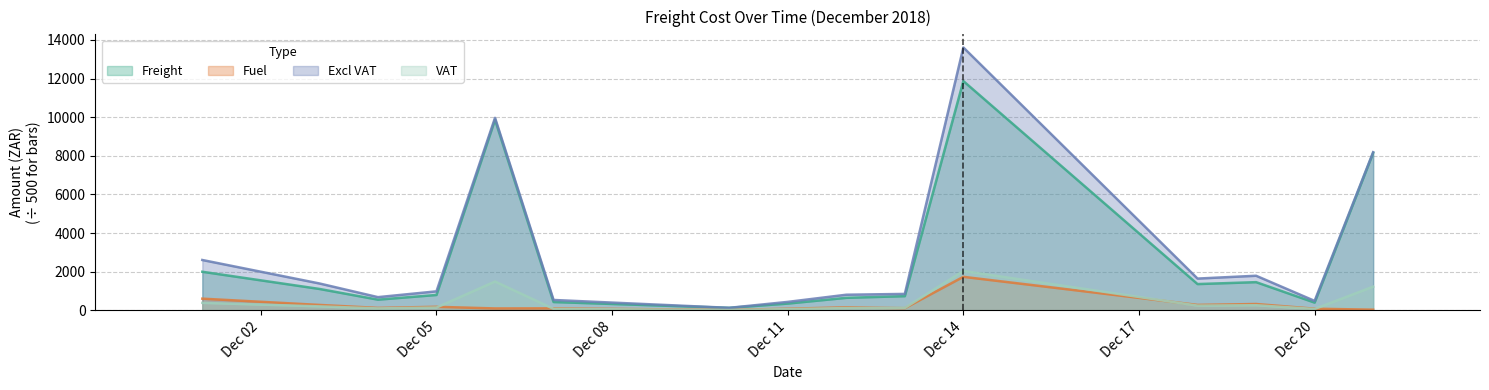

The VAT series shows 81.2 at 2018-12-07. True or false?

True